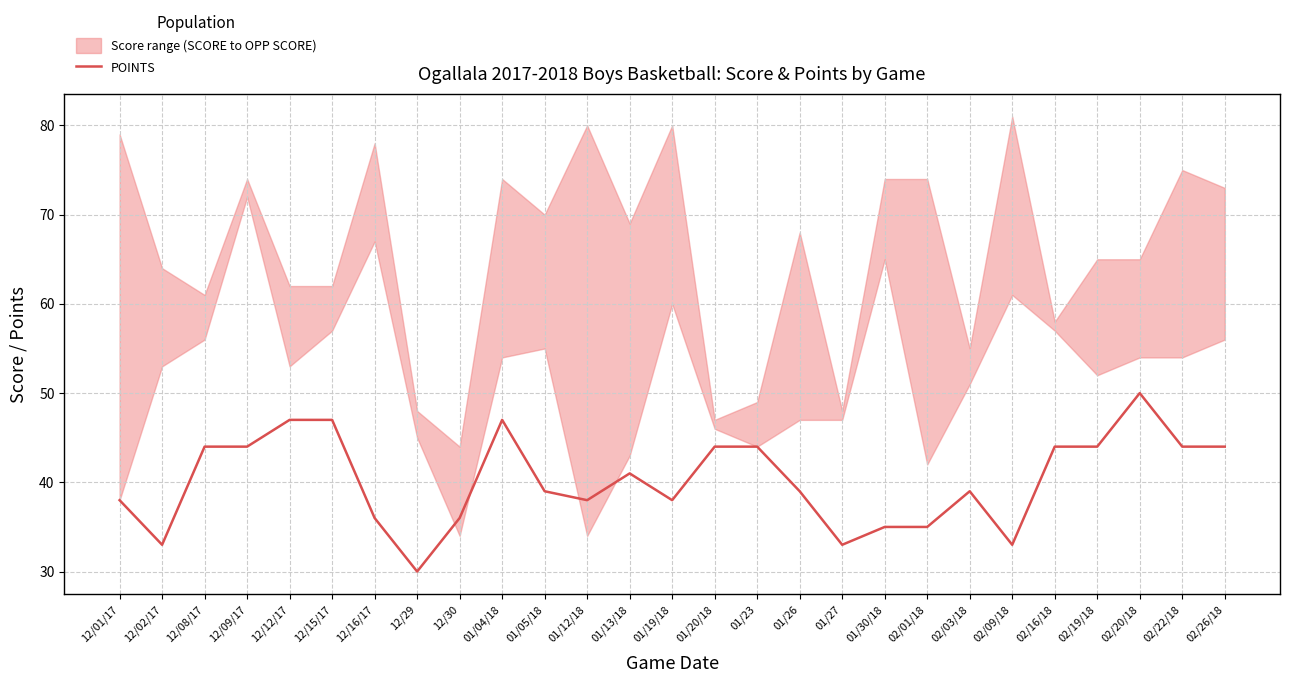

What is the change in value from 01/05/18 to 01/30/18?

-4